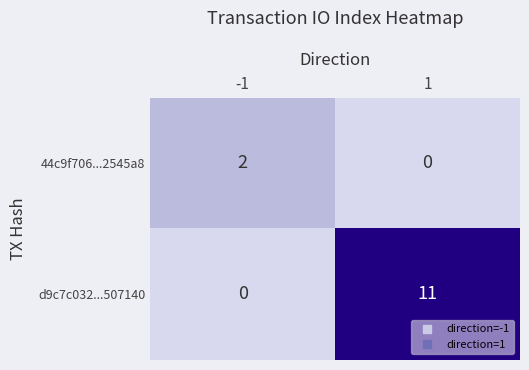

Reading left to right, what are all the values shown in this chart?

44c9f706...2545a8: 2	0
d9c7c032...507140: 0	11